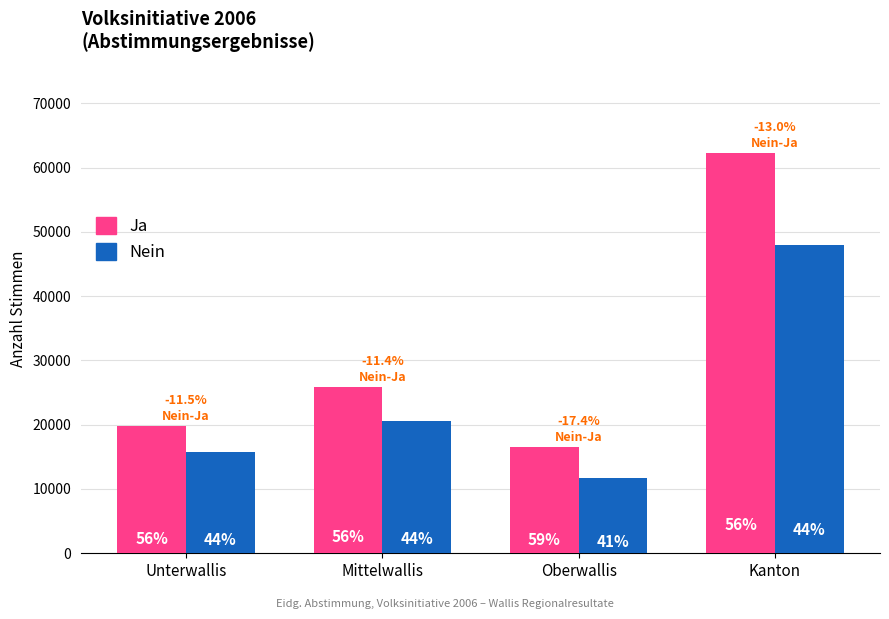

What are all the series names shown in the legend?

Ja, Nein